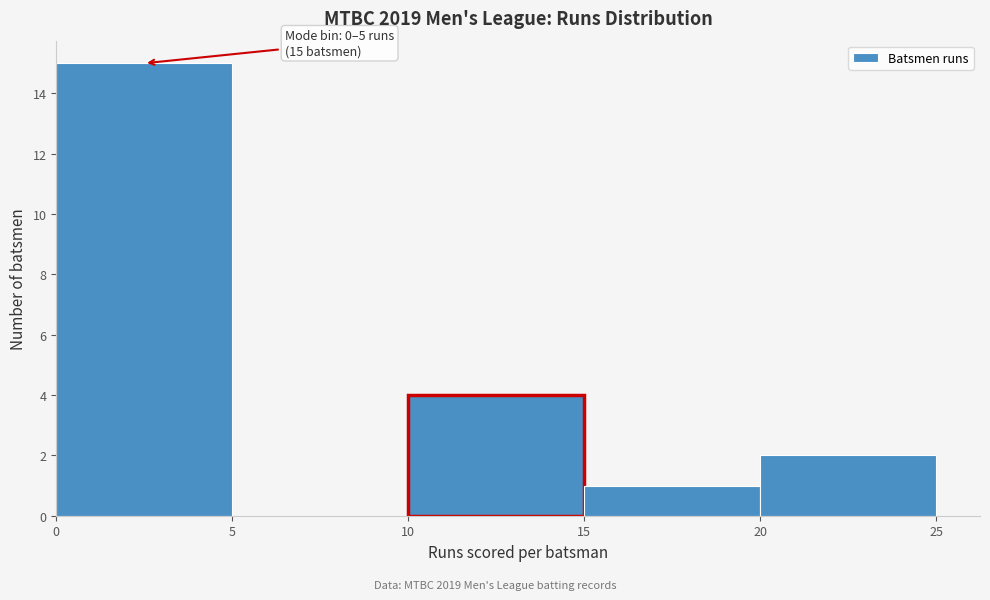

Over which range of the x-axis is the bar tallest?

0 to 5